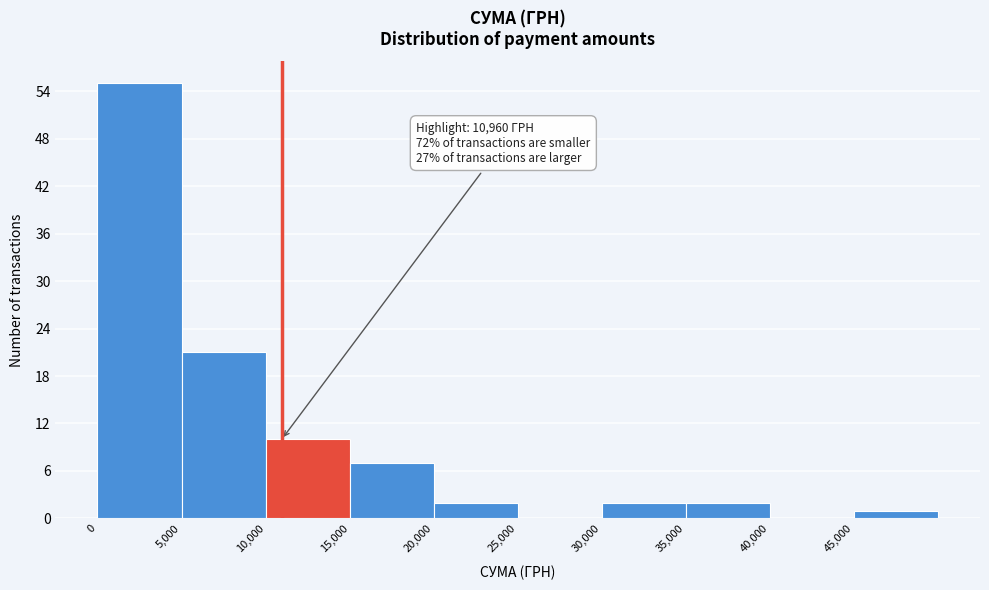

Which range on the x-axis has the tallest bar?

0 to 5000